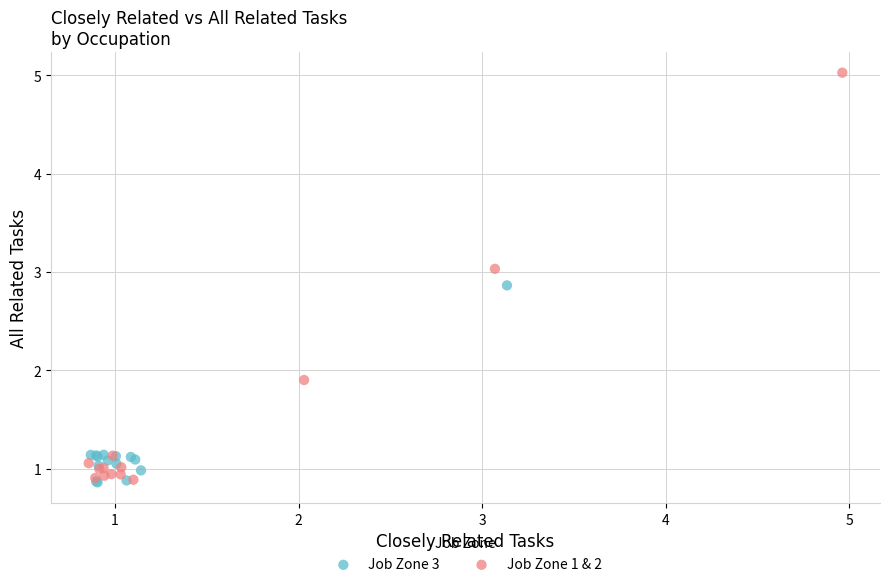

Which series has the widest spread of Y values?

Job Zone 1 & 2